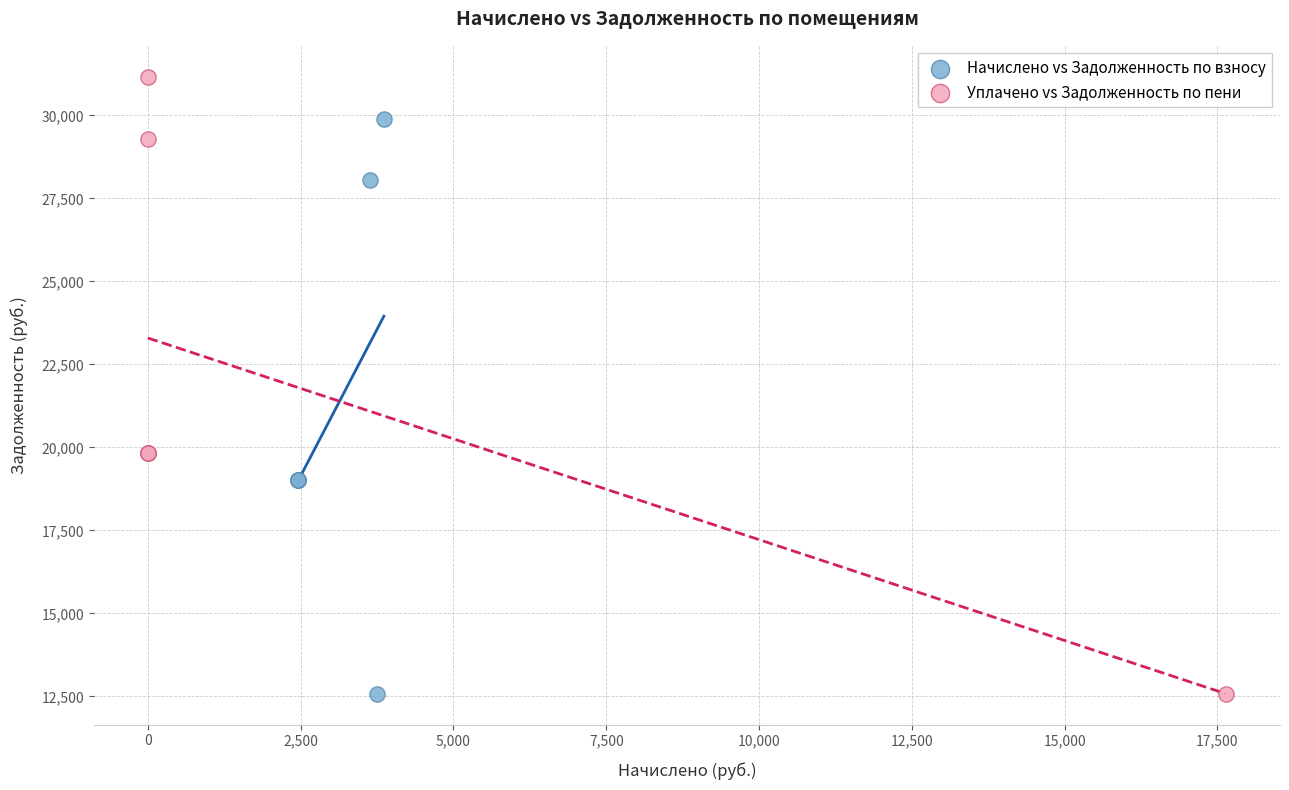

Which series has the largest Y range (max minus min)?

Уплачено vs Задолженность по пени